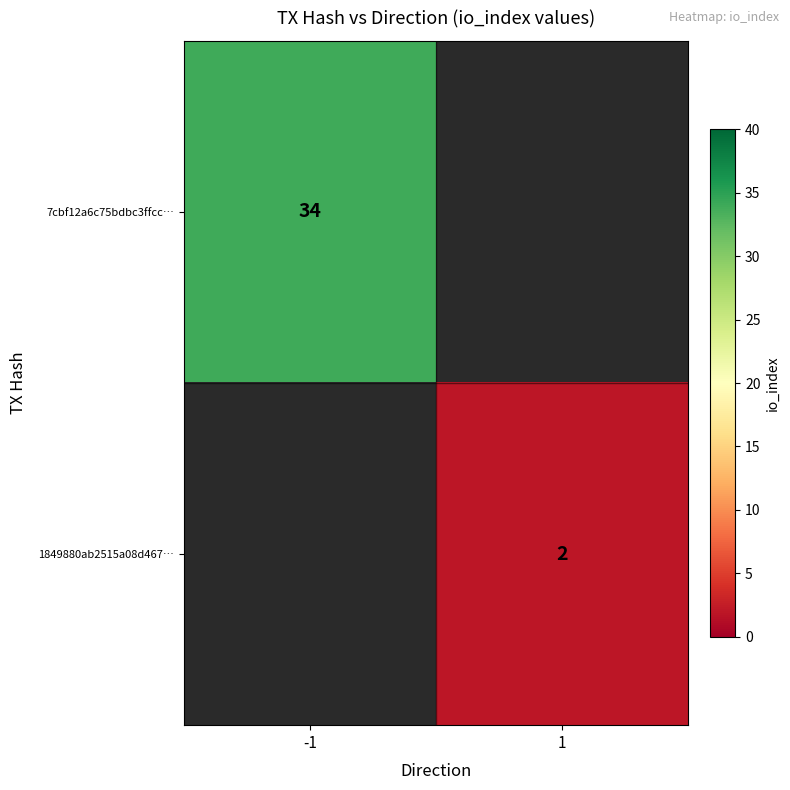

The 1849880ab2515a08d467… series shows 2 at 1. True or false?

True